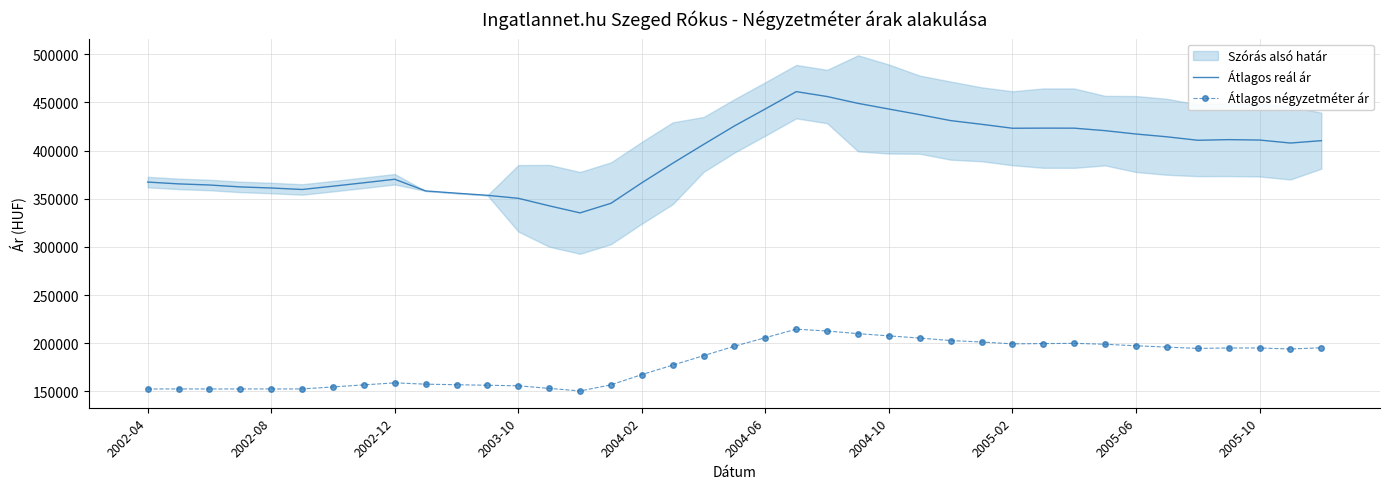

Reading right to left, what are all the values shown in this chart?

Átlagos reál ár: 410240	407791	410885	411324	410656	414256	417140	420635	423229	423261	423142	427237	431073	437224	443084	448969	456067	461138	443219	425576	406352	386798	366529	345231	335267	342615	350409	353511	355716	358064	370190	366536	362994	359566	361108	362238	364232	365382	367265
Átlagos négyzetméter ár: 195259	193959	195025	195030	194578	195943	197307	198891	199839	199575	199310	201239	202762	205295	207609	209923	212641	214550	205702	196883	187053	177224	167394	156758	150412	153088	155763	156327	156892	157456	158827	156716	154604	152493	152493	152493	152493	152493	152493